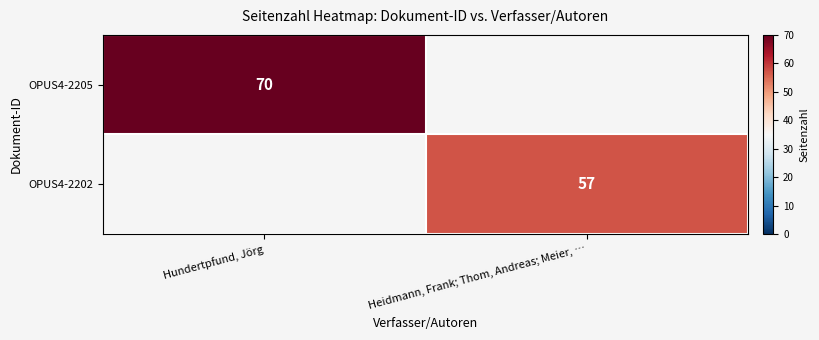

The value of OPUS4-2205 at Hundertpfund, Jörg is 70. True or false?

True